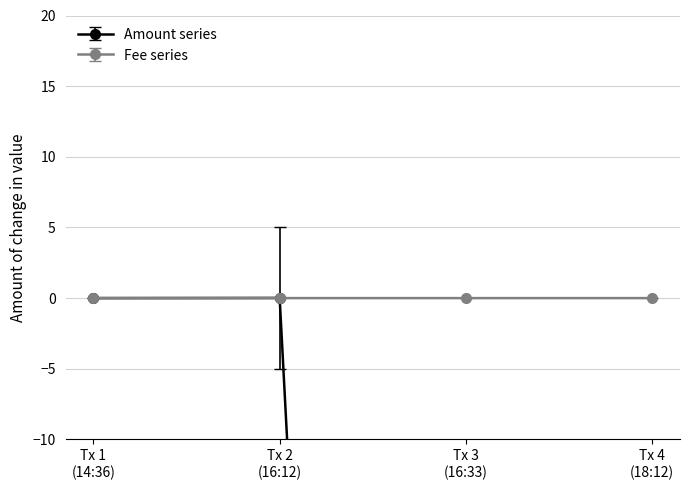

At how many categories does at least one series exceed -238?

4